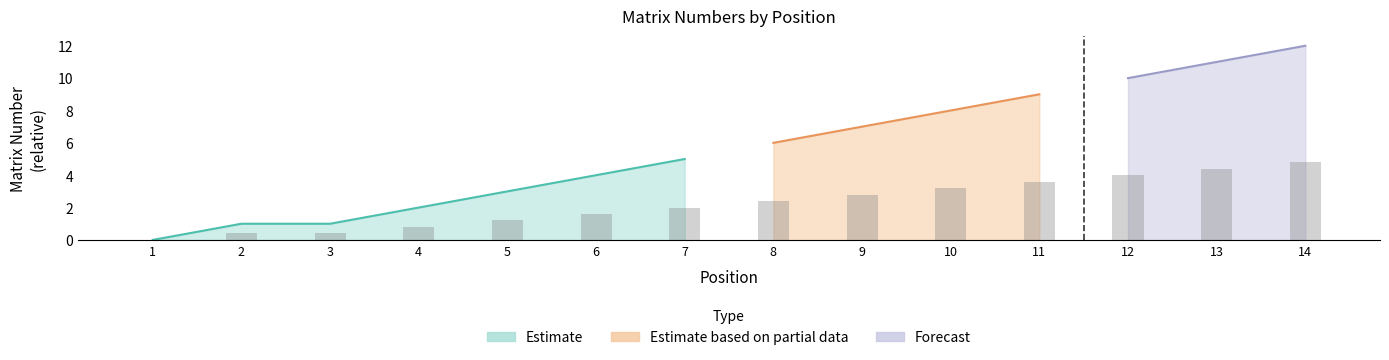

At which category does the chart reach its peak across all series?

14